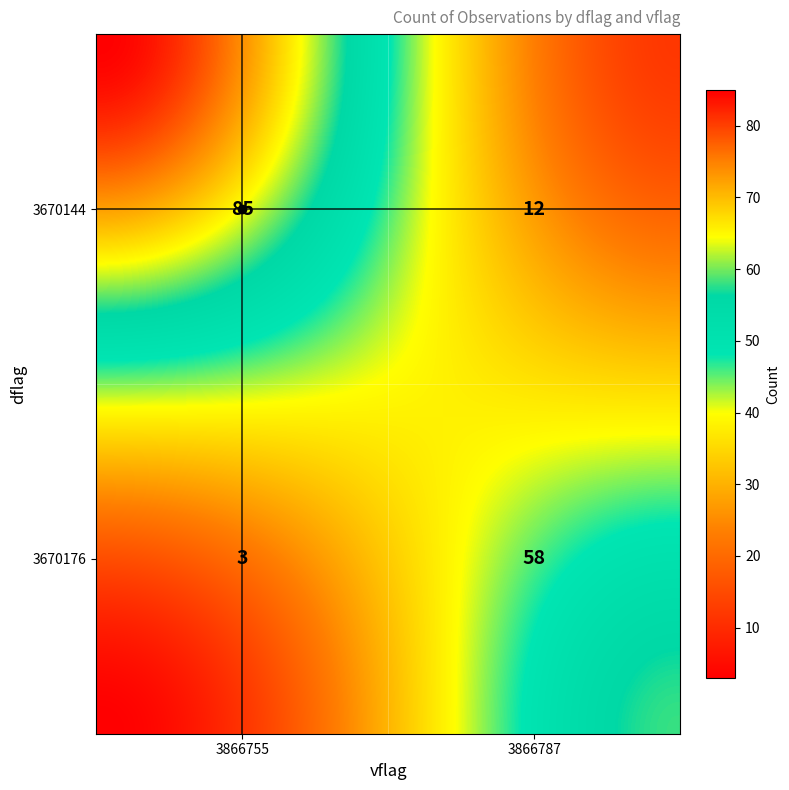

Reading left to right, transcribe all the data shown in this chart.

85	12	3	58